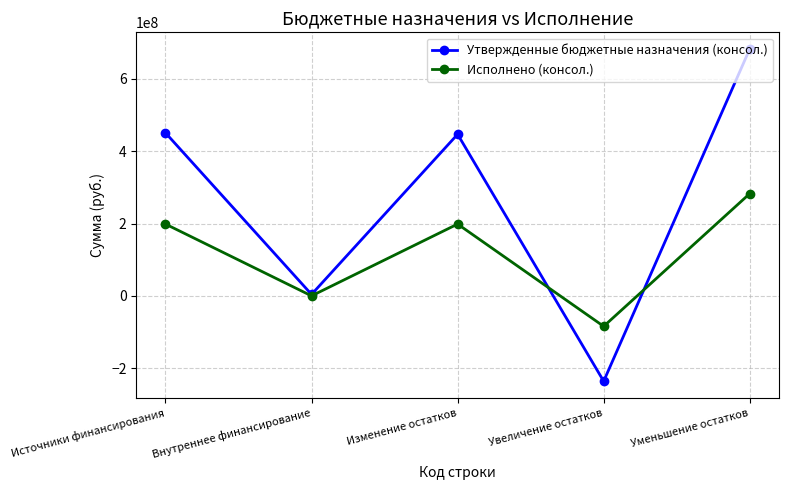

Does the chart have visible grid lines?

Yes